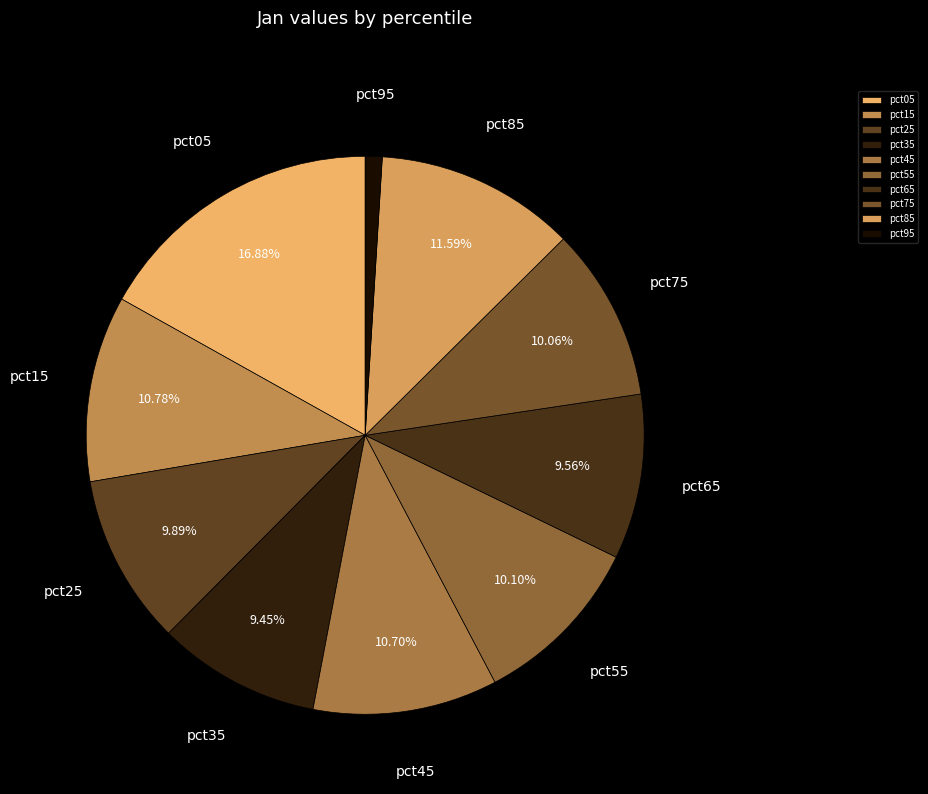

What is the largest slice in the pie chart?

pct05